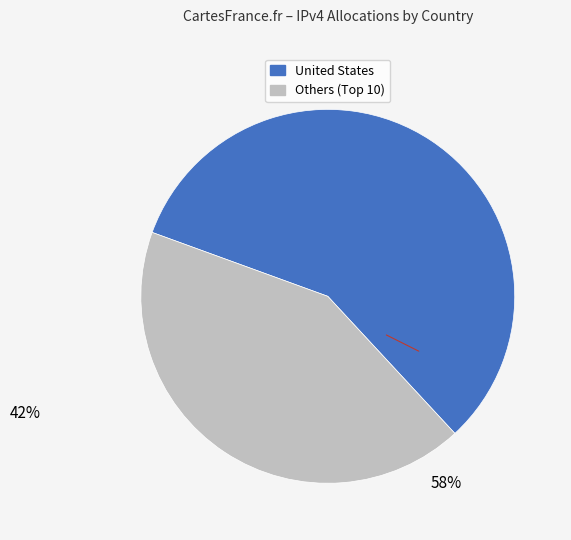

Is it true that United States is 58% of the pie?

True